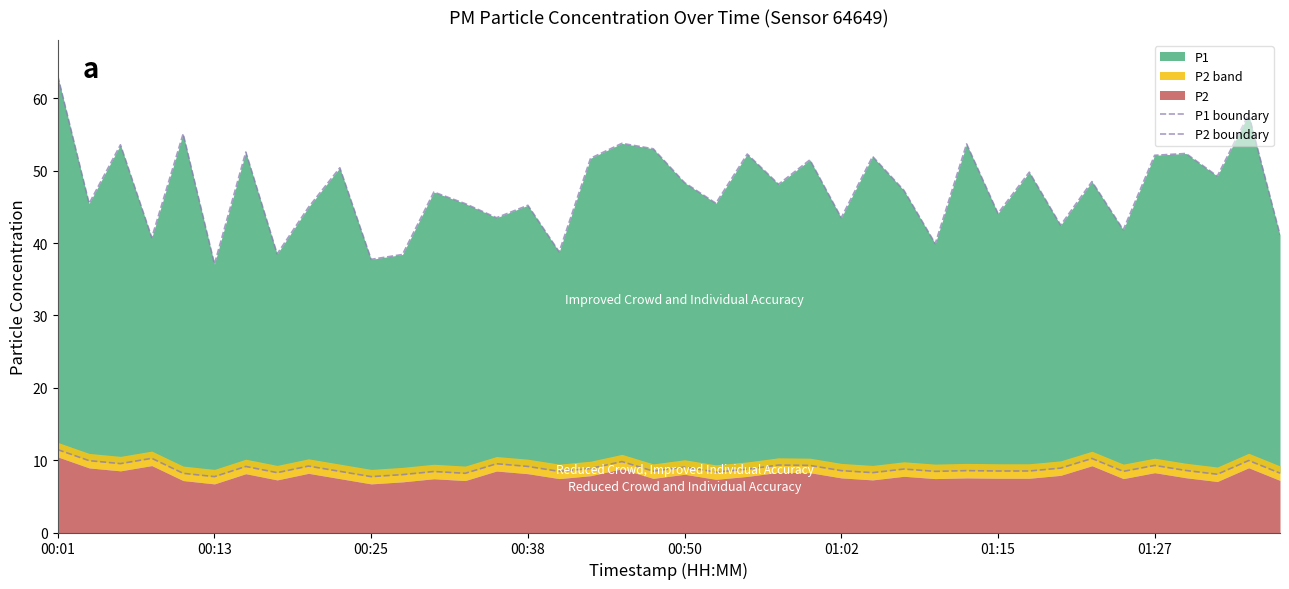

How many series are shown in this chart?

2